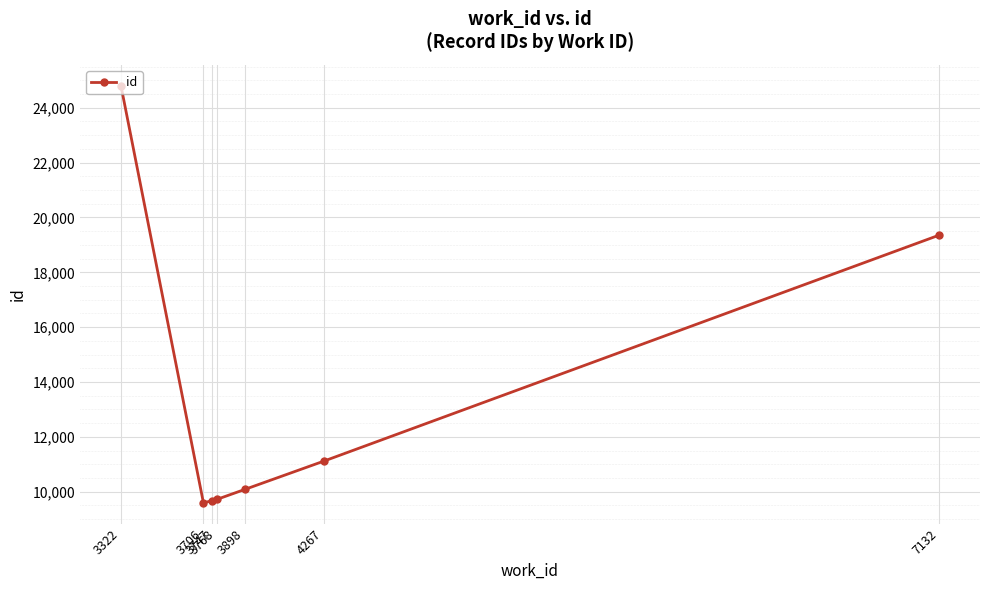

What is the difference between the maximum and minimum values?

15207